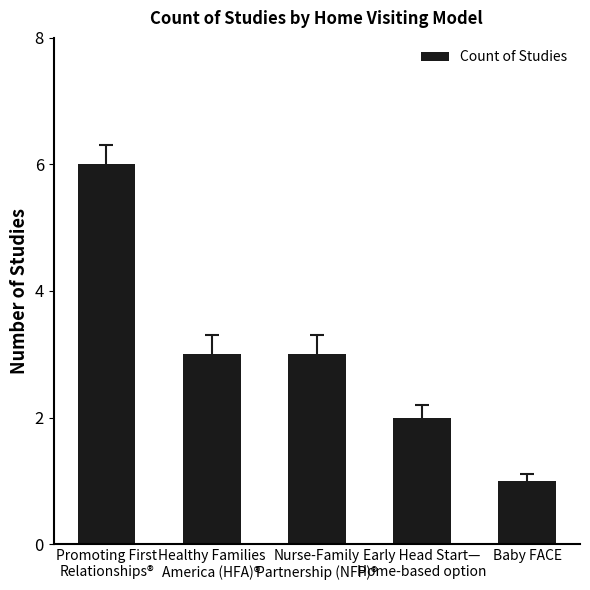

What is the ratio of the value at Promoting First
Relationships® to the value at Baby FACE?

6.0